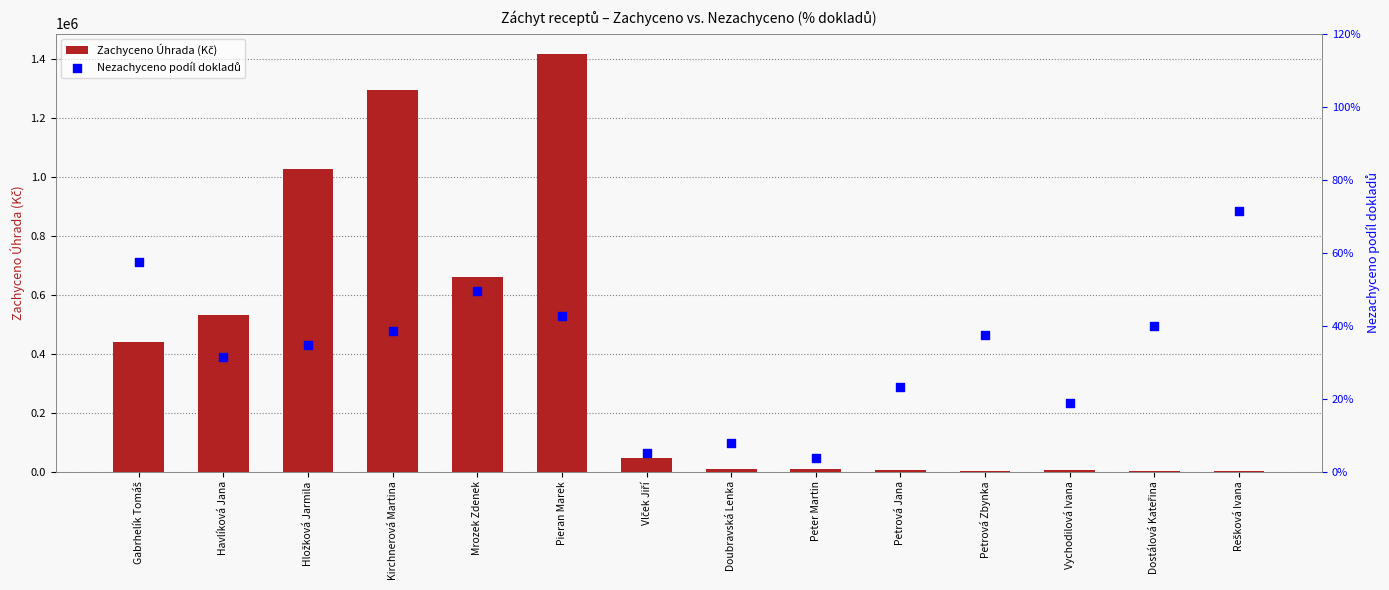

Which series contains the lowest Y value?

Nezachyceno podíl dokladů